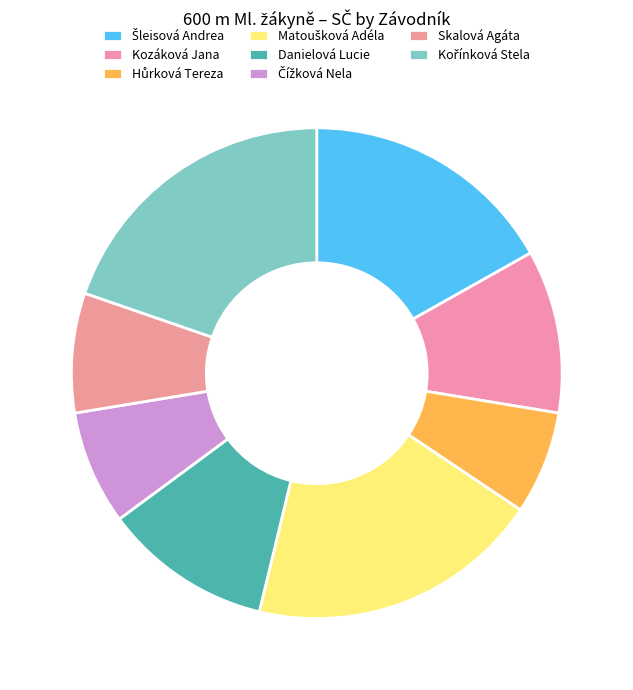

Count the number of slices in the pie.

8